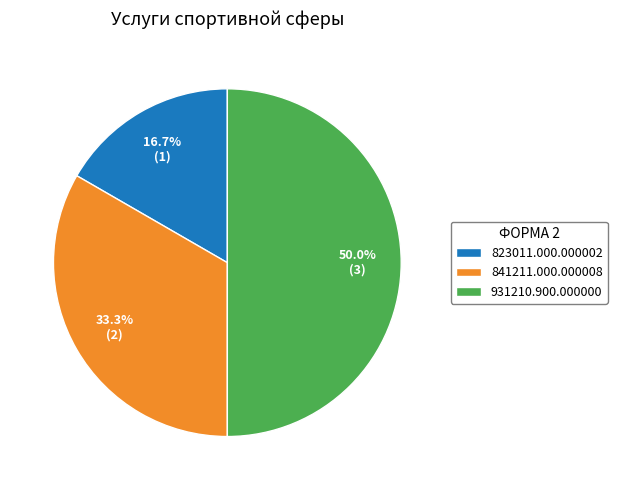

How many slices are in this pie chart?

3